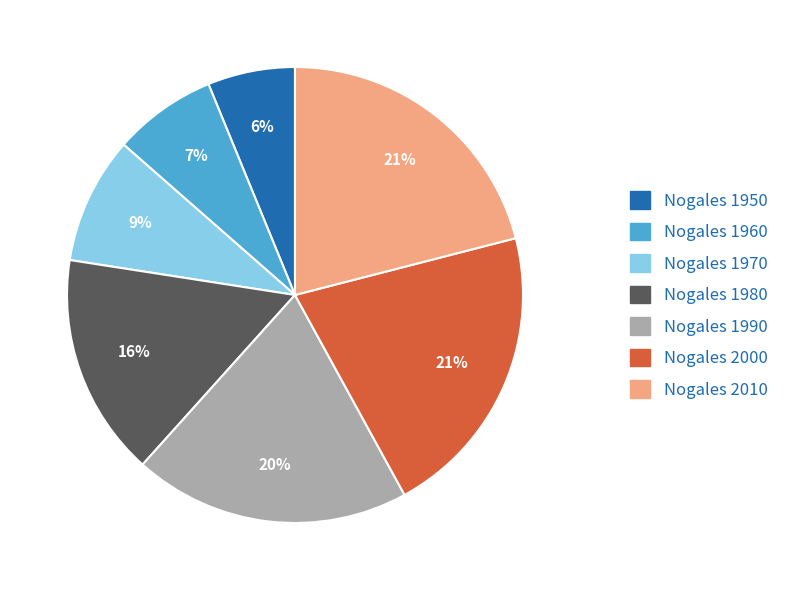

To the nearest percent, what is the difference between the largest and smallest slice percentages?

15%